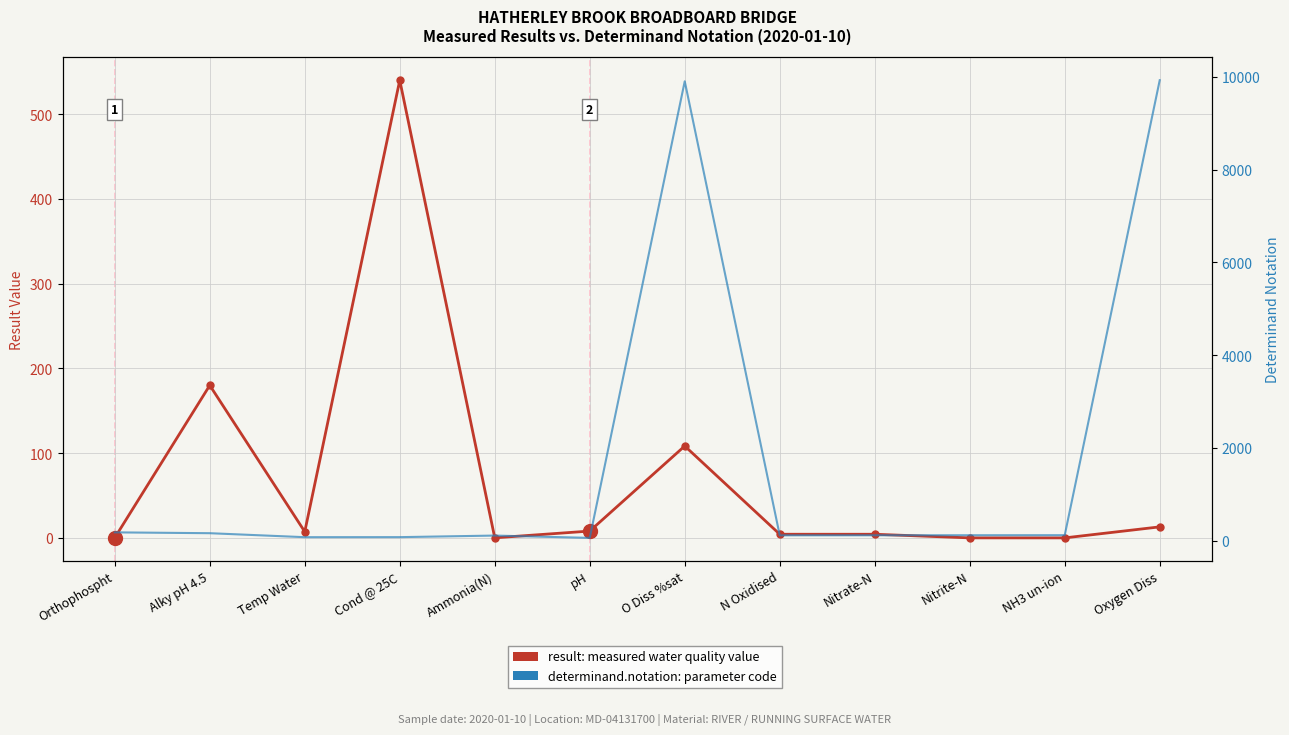

How many data points in result (measured value) are less than 7?

6